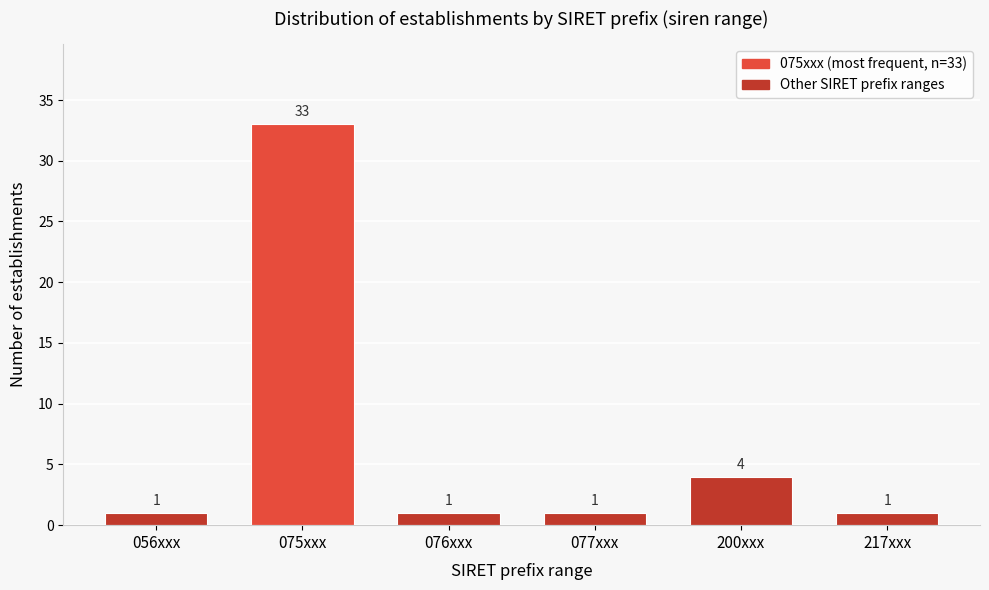

Reading left to right, extract all data points from this chart.

1	33	1	1	4	1